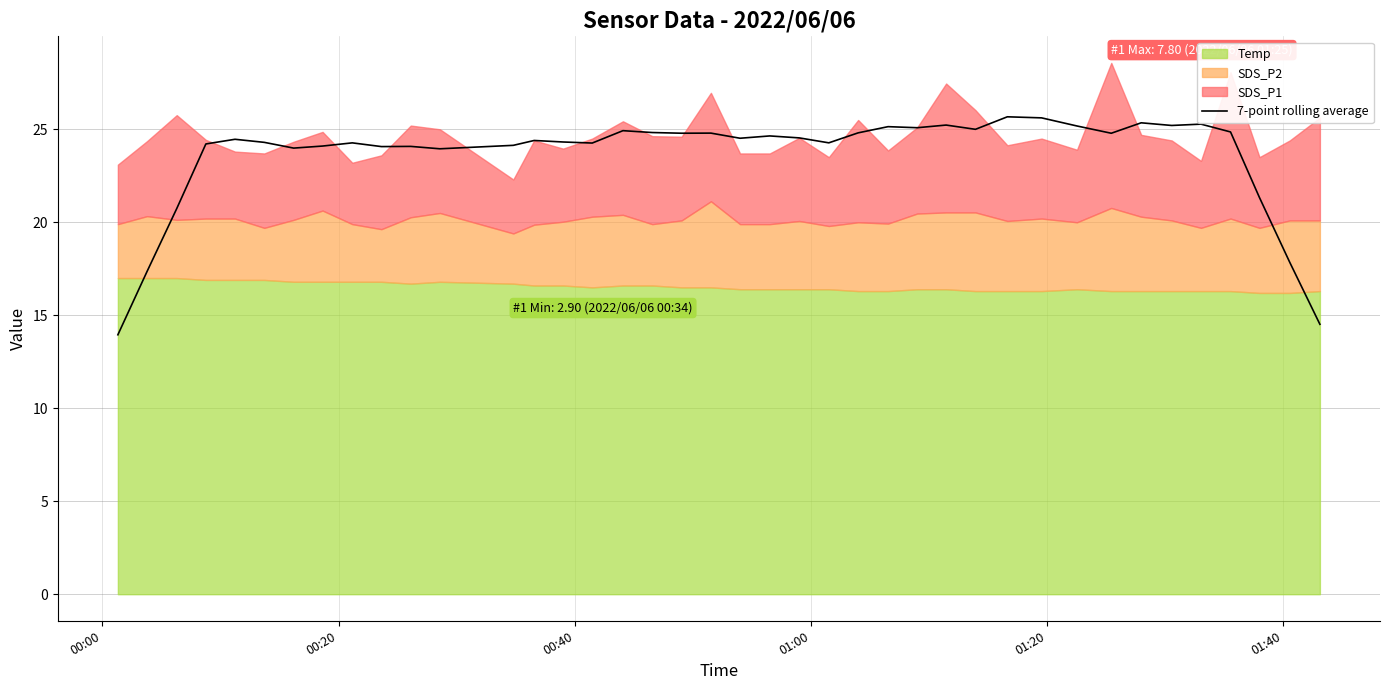

Count the number of values greater than 24.

32